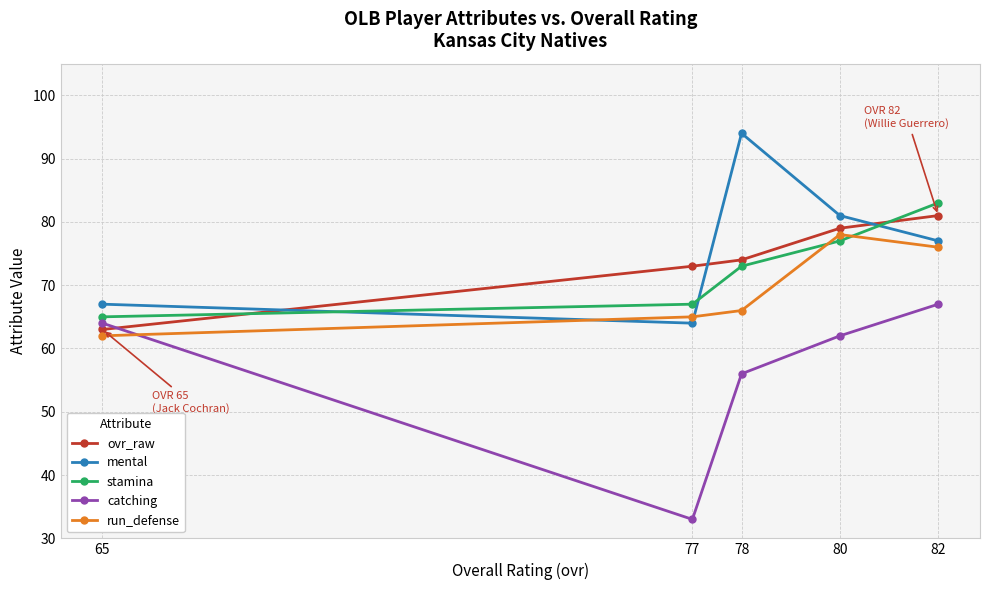

List the labels in order of stamina value, smallest first.

65, 77, 78, 80, 82